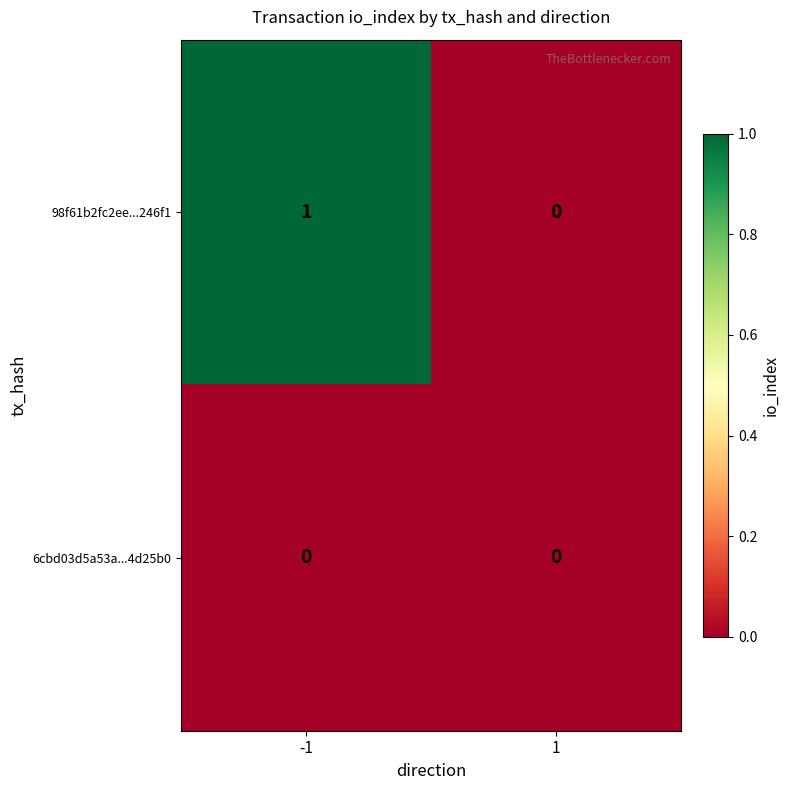

Is it true that 6cbd03d5a53a...4d25b0 equals 0 at 1?

True